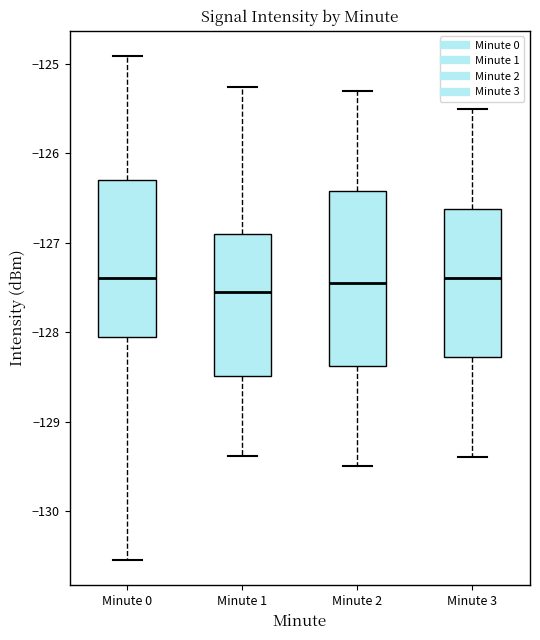

Reading left to right, transcribe this box plot: for each box, give where its median line is, the range the box spans, and where its two whiskers end, as read against the y-axis. The values are not printed on the chart, so give them approximately, as read against the axis.

Minute 0: median -127.4, box -128.1 to -126.3, whiskers -130.5 to -124.9
Minute 1: median -127.5, box -128.5 to -126.9, whiskers -129.4 to -125.3
Minute 2: median -127.4, box -128.4 to -126.4, whiskers -129.5 to -125.3
Minute 3: median -127.4, box -128.3 to -126.6, whiskers -129.4 to -125.5